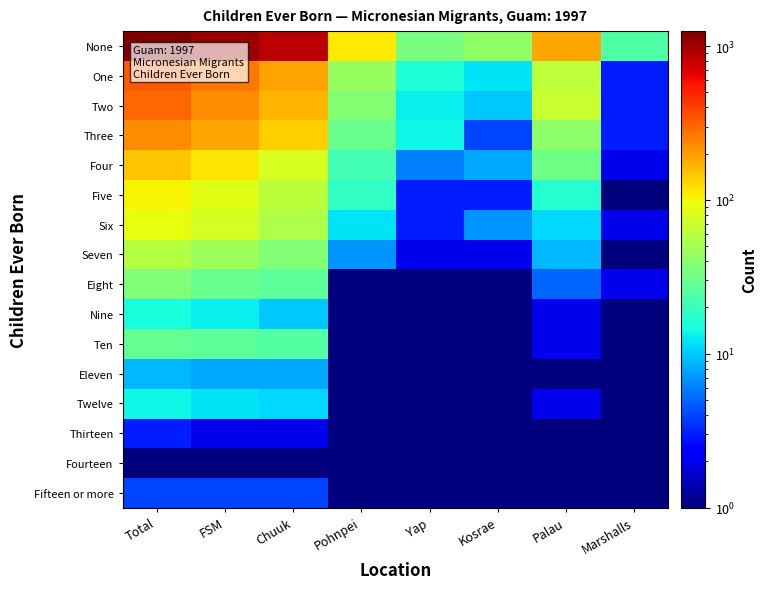

Reading left to right, what are all the values shown in this chart?

None: Total=1253.0	FSM=1041.0	Chuuk=851.0	Pohnpei=113.0	Yap=35.0	Kosrae=42.0	Palau=188.0	Marshalls=24.0
One: Total=330.0	FSM=265.0	Chuuk=192.0	Pohnpei=45.0	Yap=16.0	Kosrae=12.0	Palau=62.0	Marshalls=3.0
Two: Total=296.0	FSM=225.0	Chuuk=164.0	Pohnpei=38.0	Yap=13.0	Kosrae=10.0	Palau=68.0	Marshalls=3.0
Three: Total=228.0	FSM=184.0	Chuuk=136.0	Pohnpei=30.0	Yap=14.0	Kosrae=4.0	Palau=41.0	Marshalls=3.0
Four: Total=149.0	FSM=115.0	Chuuk=79.0	Pohnpei=22.0	Yap=6.0	Kosrae=8.0	Palau=32.0	Marshalls=2.0
Five: Total=104.0	FSM=86.0	Chuuk=61.0	Pohnpei=19.0	Yap=3.0	Kosrae=3.0	Palau=17.0	Marshalls=1.0
Six: Total=90.0	FSM=77.0	Chuuk=55.0	Pohnpei=12.0	Yap=3.0	Kosrae=7.0	Palau=11.0	Marshalls=2.0
Seven: Total=57.0	FSM=48.0	Chuuk=37.0	Pohnpei=7.0	Yap=2.0	Kosrae=2.0	Palau=9.0	Marshalls=0.5
Eight: Total=37.0	FSM=30.0	Chuuk=27.0	Pohnpei=1.0	Yap=1.0	Kosrae=1.0	Palau=5.0	Marshalls=2.0
Nine: Total=15.0	FSM=13.0	Chuuk=10.0	Pohnpei=1.0	Yap=1.0	Kosrae=1.0	Palau=2.0	Marshalls=0.5
Ten: Total=29.0	FSM=27.0	Chuuk=25.0	Pohnpei=1.0	Yap=0.5	Kosrae=1.0	Palau=2.0	Marshalls=0.5
Eleven: Total=9.0	FSM=8.0	Chuuk=8.0	Pohnpei=0.5	Yap=0.5	Kosrae=0.5	Palau=1.0	Marshalls=0.5
Twelve: Total=14.0	FSM=12.0	Chuuk=11.0	Pohnpei=1.0	Yap=0.5	Kosrae=0.5	Palau=2.0	Marshalls=0.5
Thirteen: Total=3.0	FSM=2.0	Chuuk=2.0	Pohnpei=0.5	Yap=0.5	Kosrae=0.5	Palau=1.0	Marshalls=0.5
Fourteen: Total=1.0	FSM=1.0	Chuuk=1.0	Pohnpei=0.5	Yap=0.5	Kosrae=0.5	Palau=0.5	Marshalls=0.5
Fifteen or more: Total=4.0	FSM=4.0	Chuuk=4.0	Pohnpei=0.5	Yap=0.5	Kosrae=0.5	Palau=0.5	Marshalls=0.5